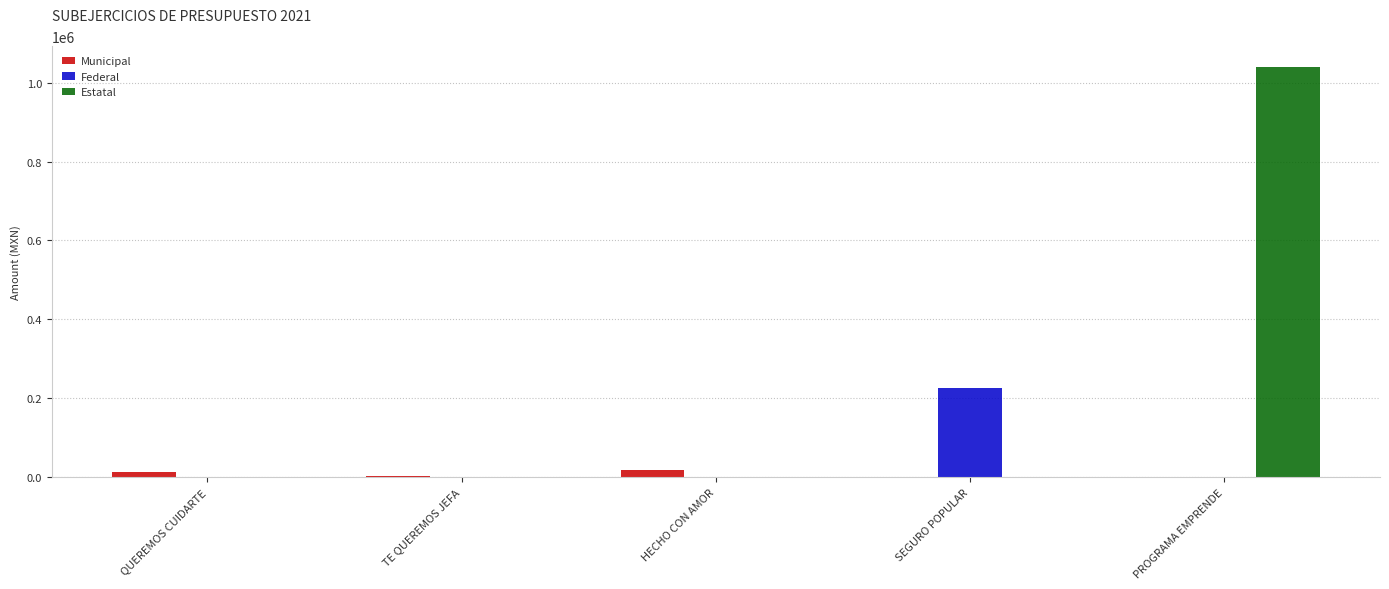

Which series has the largest total across all categories?

Estatal